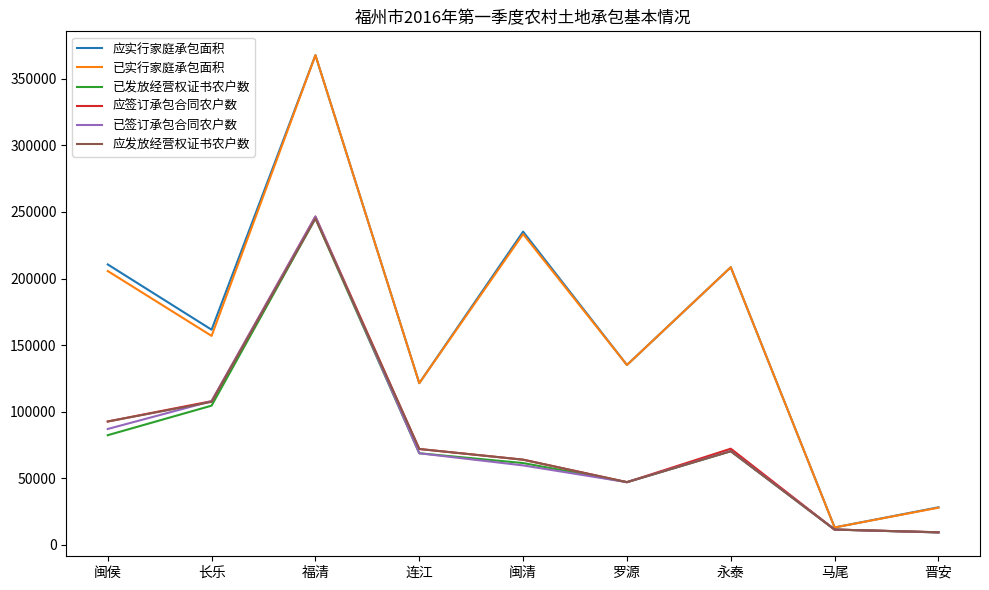

What is the difference between the highest and lowest values at 闽侯?

128154